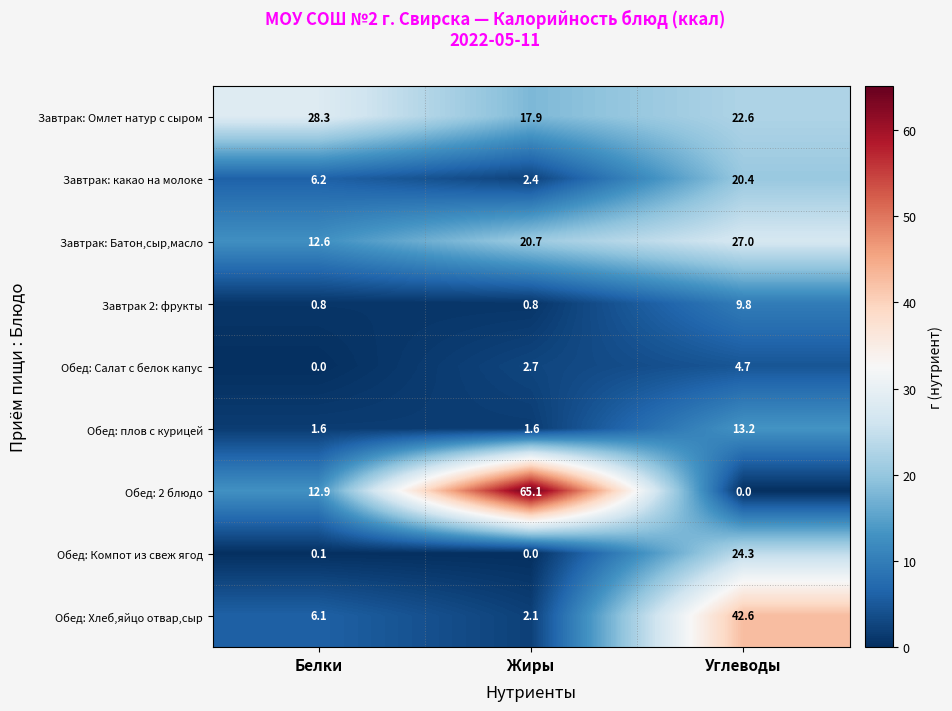

What is the sum of all Завтрак: Батон,сыр,масло values?

60.3